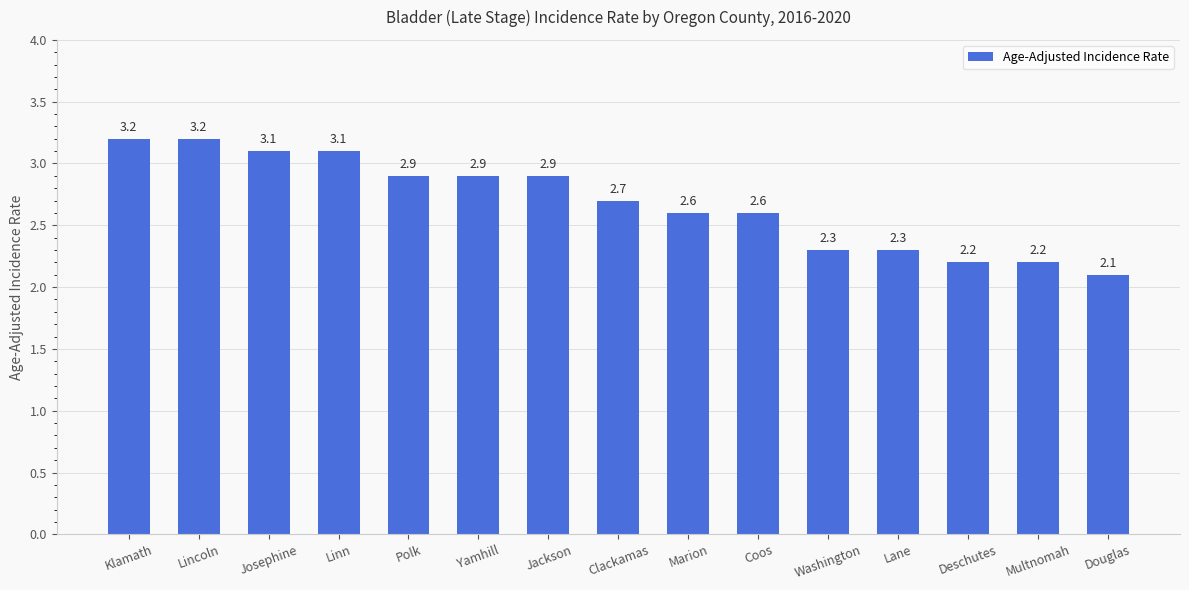

What is the label of the 10th bar from the right?

Yamhill